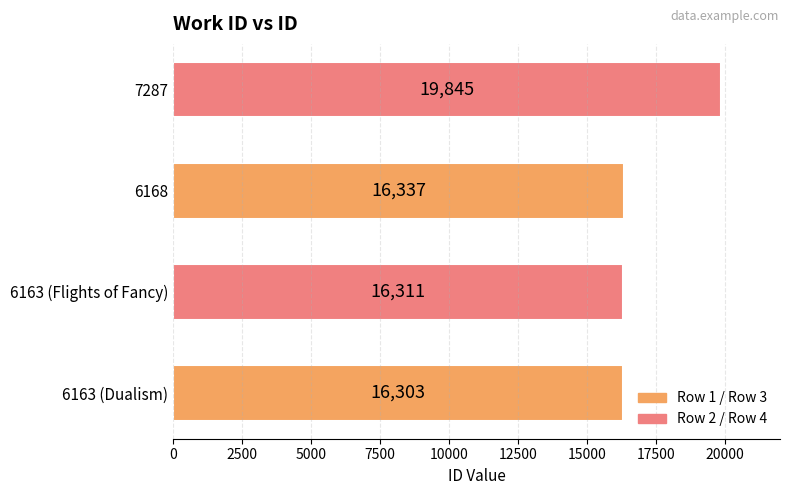

What is the difference between the maximum and minimum values?

3542